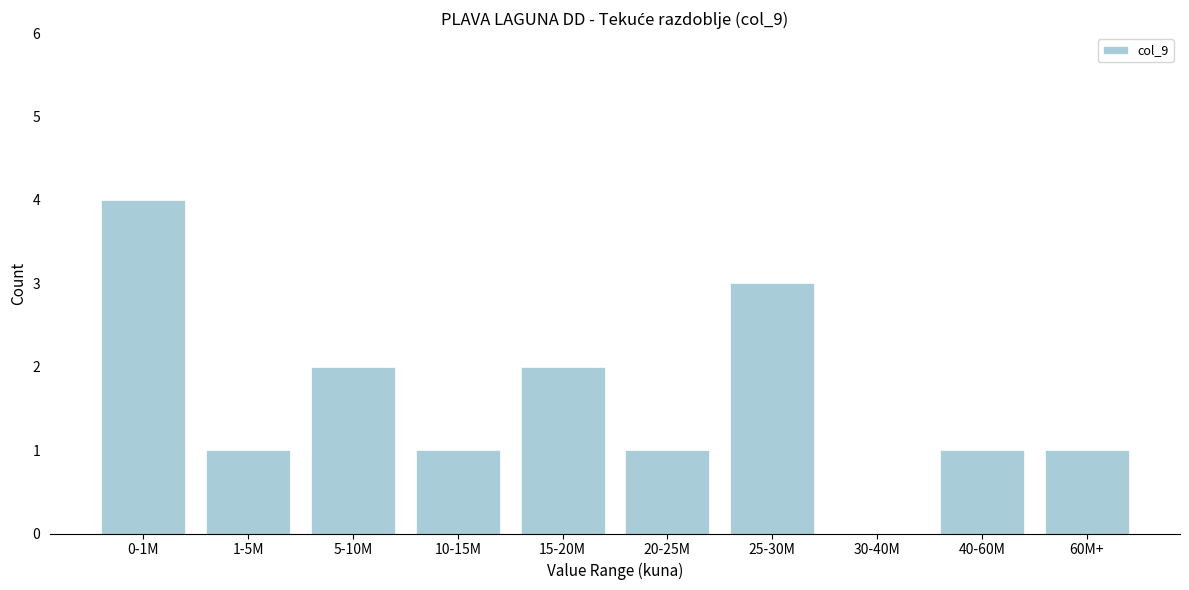

Reading left to right, extract all data points from this chart.

0-1M=4	1-5M=1	5-10M=2	10-15M=1	15-20M=2	20-25M=1	25-30M=3	30-40M=0	40-60M=1	60M+=1